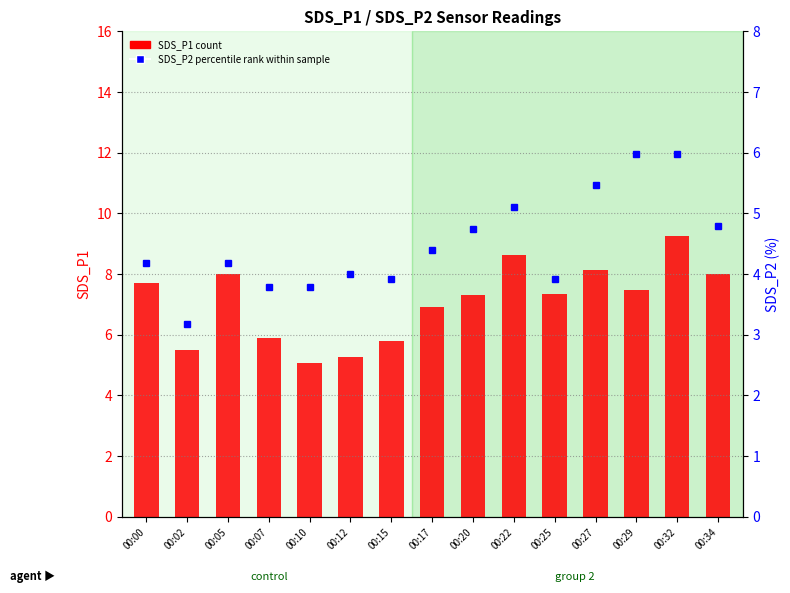

Is the value of SDS_P2 at 00:29 greater than the value of SDS_P1 at 00:10?

Yes